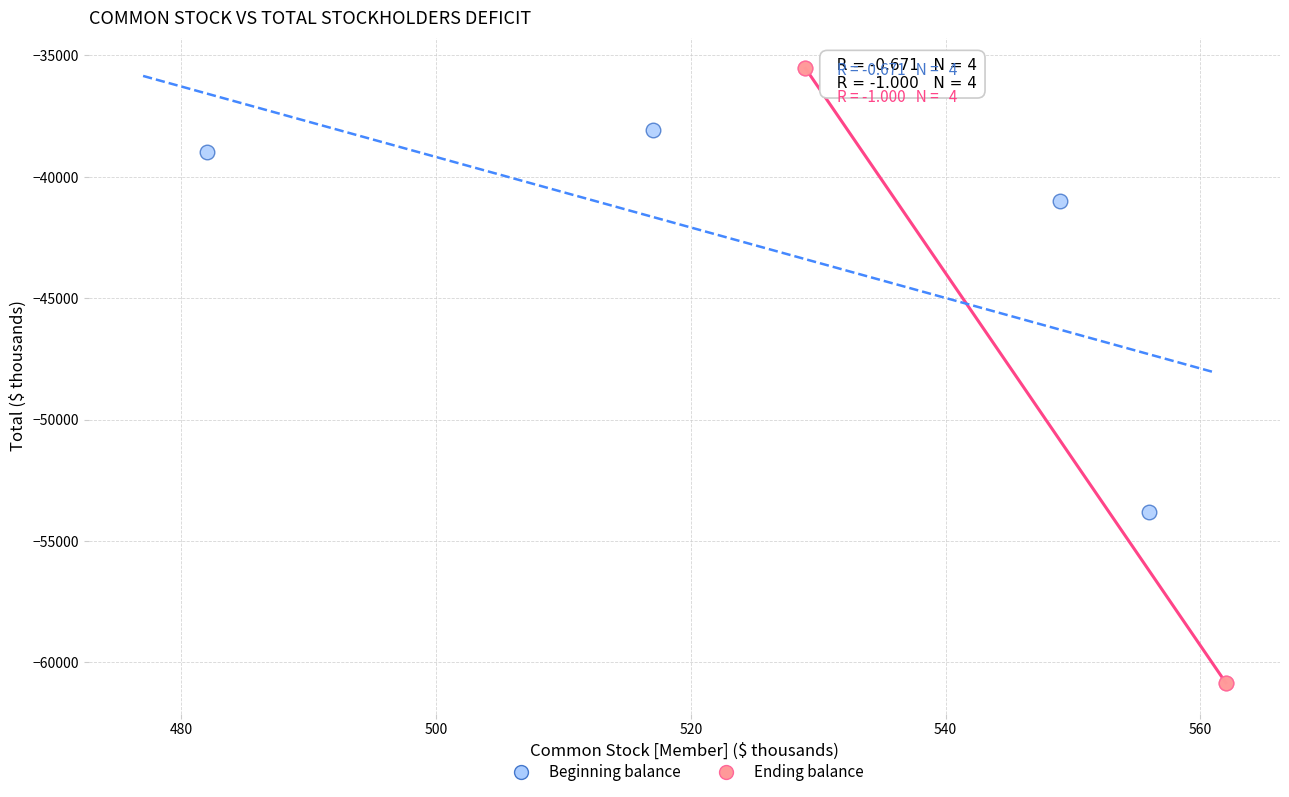

Which series has the largest Y range (max minus min)?

Ending balance